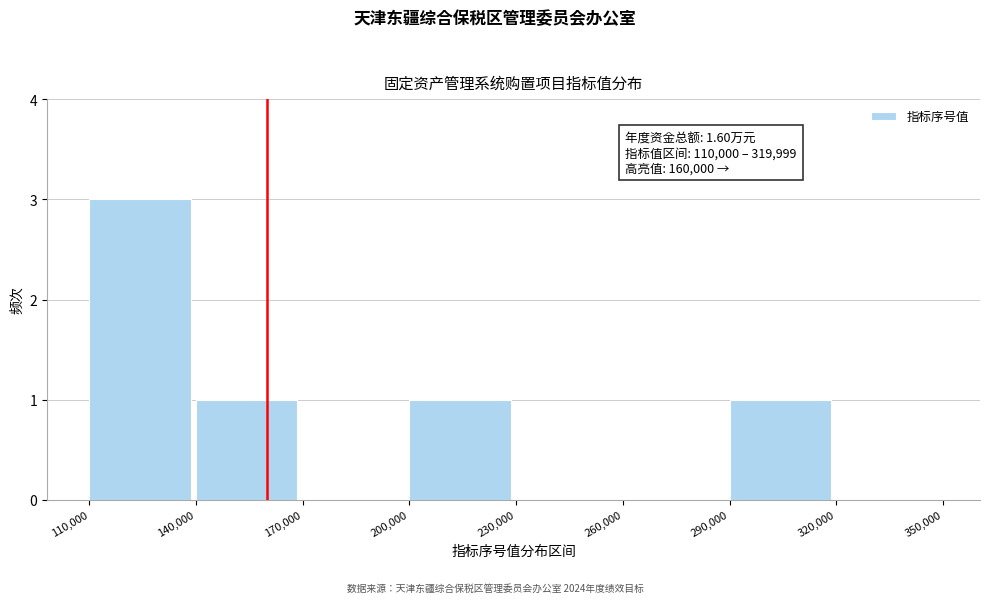

Which range on the x-axis has the tallest bar?

110,000 to 140,000